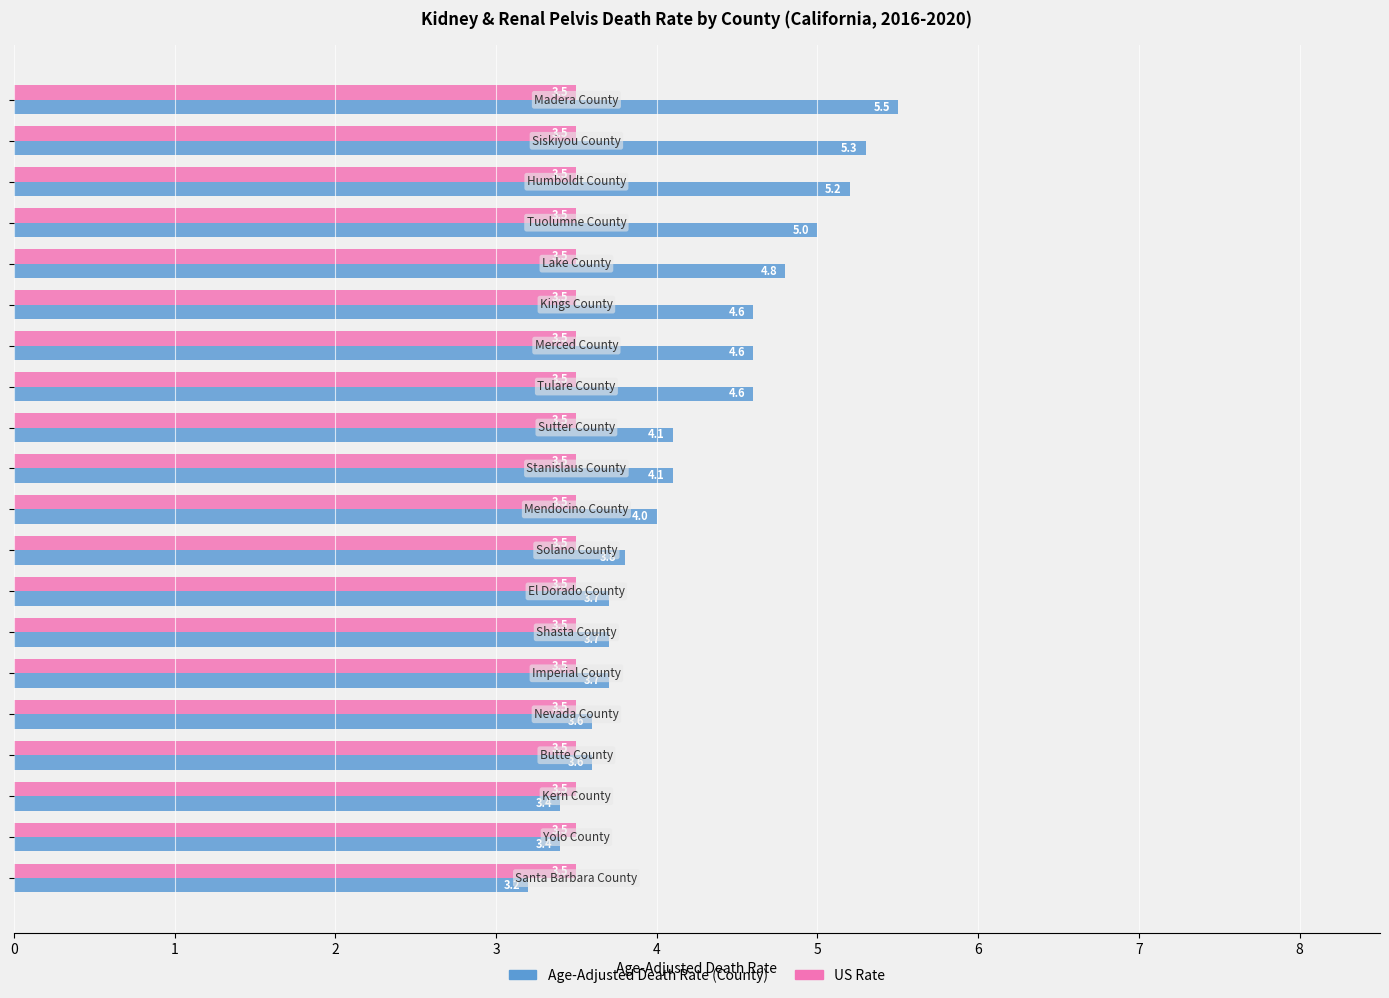

What is the greatest value displayed?

5.5